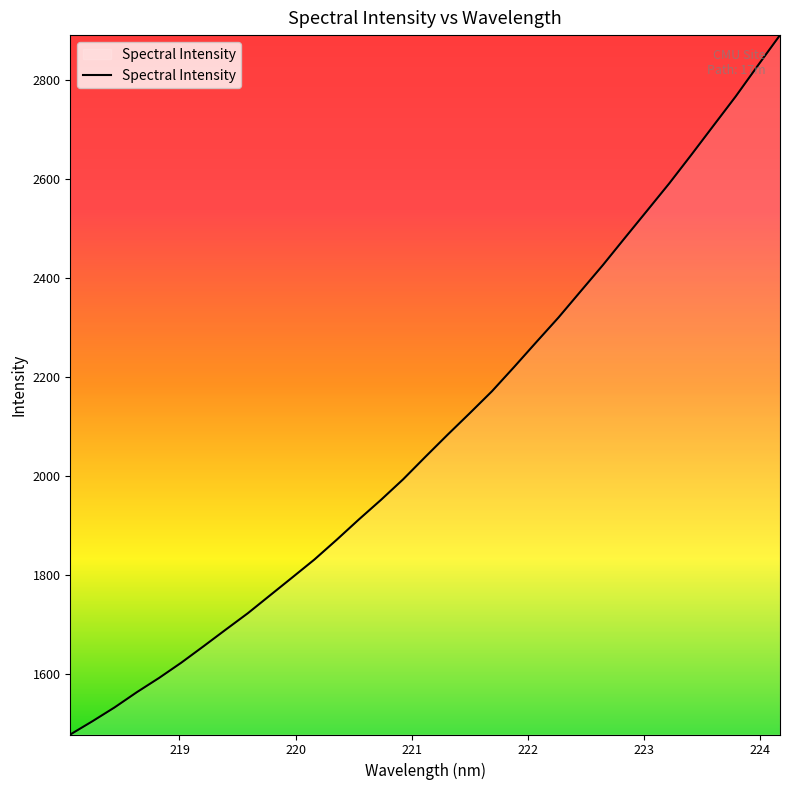

What is the difference between the maximum and minimum values?

1413.9